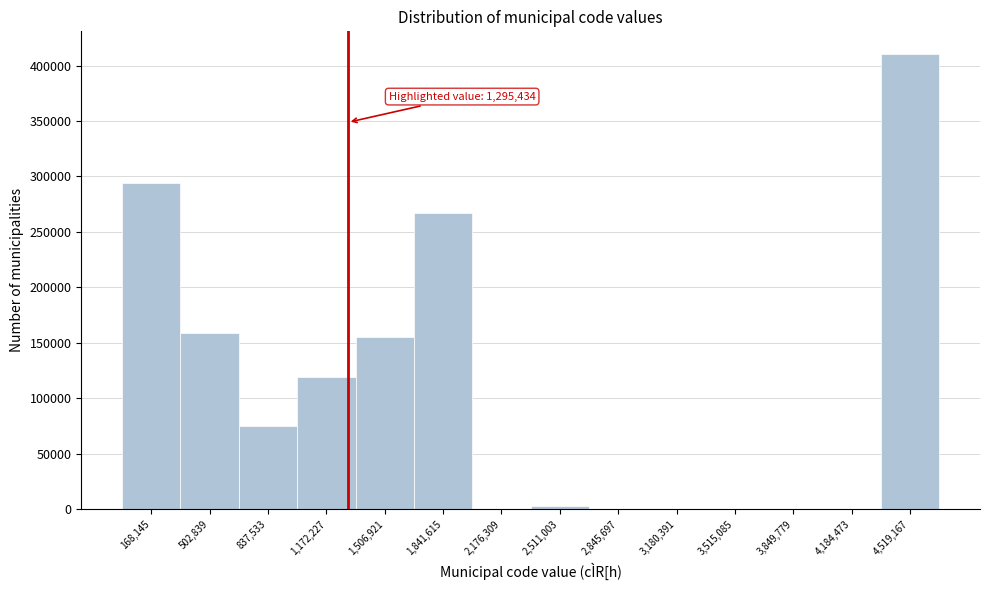

Over which range of the x-axis is the bar tallest?

4350000 to 4700000